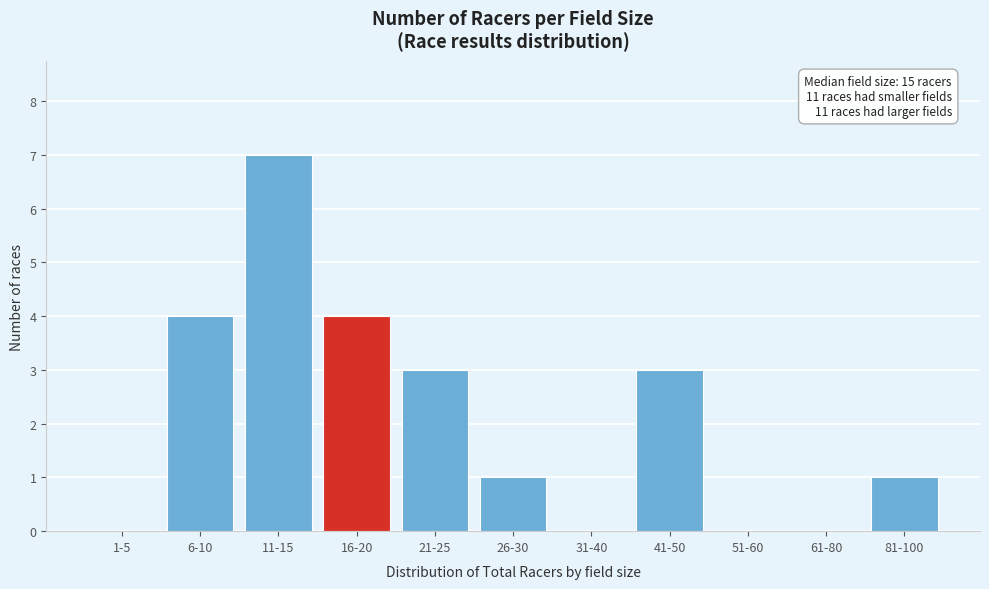

Reading left to right, transcribe all the data shown in this chart.

1-5=0	6-10=4	11-15=7	16-20=4	21-25=3	26-30=1	31-40=0	41-50=3	51-60=0	61-80=0	81-100=1